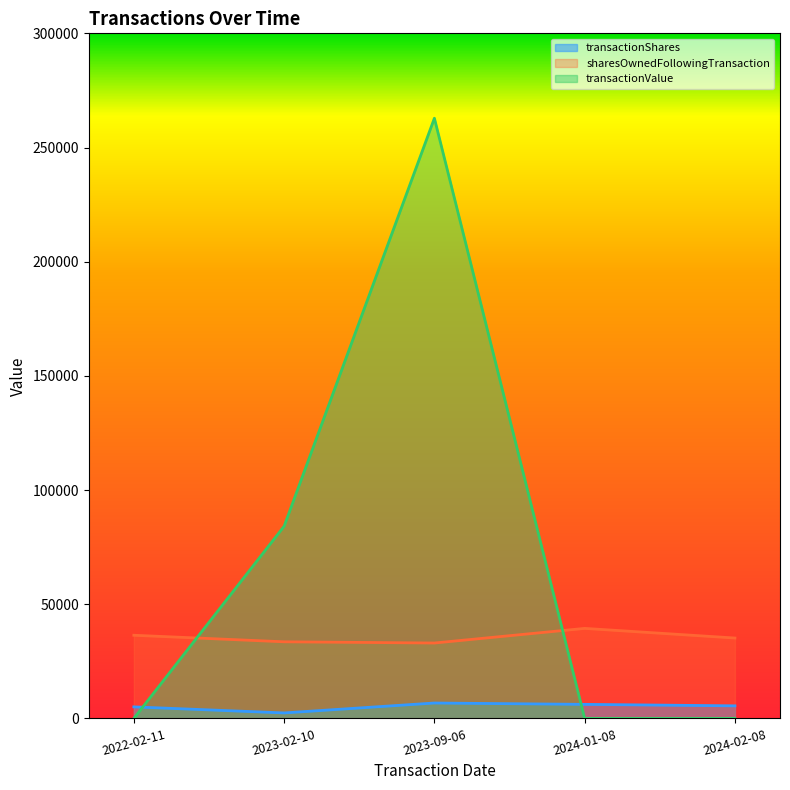

What is the label of the 2nd point from the left?

2023-02-10